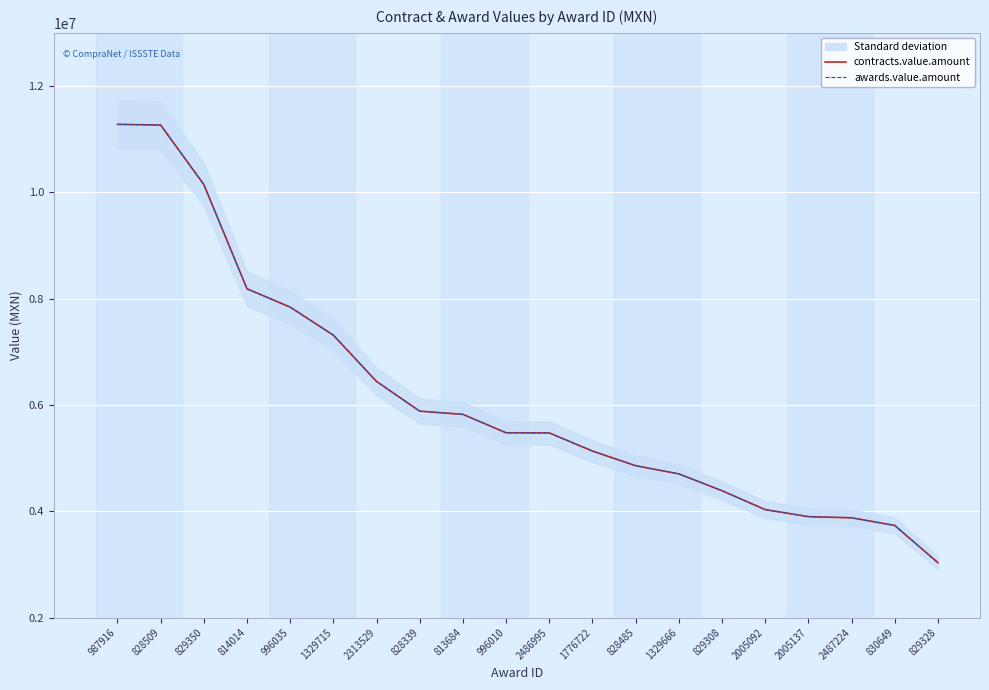

What is the minimum value for contracts.value.amount?

3033142.7